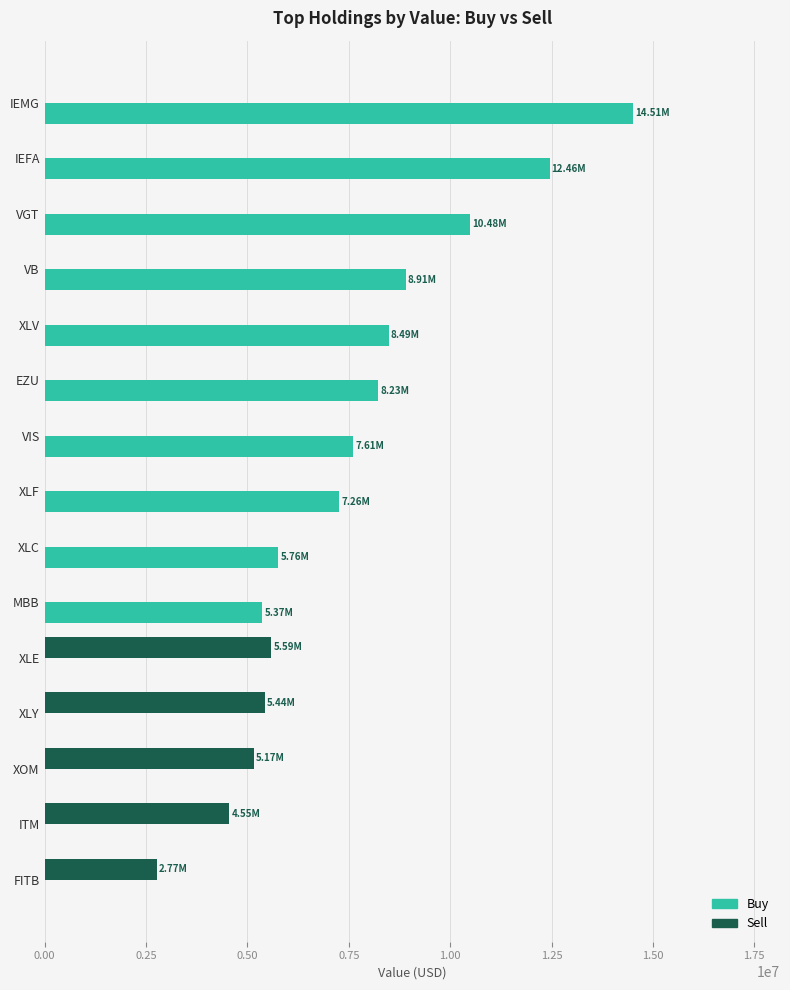

Which series changed the most between EZU and ITM?

Buy